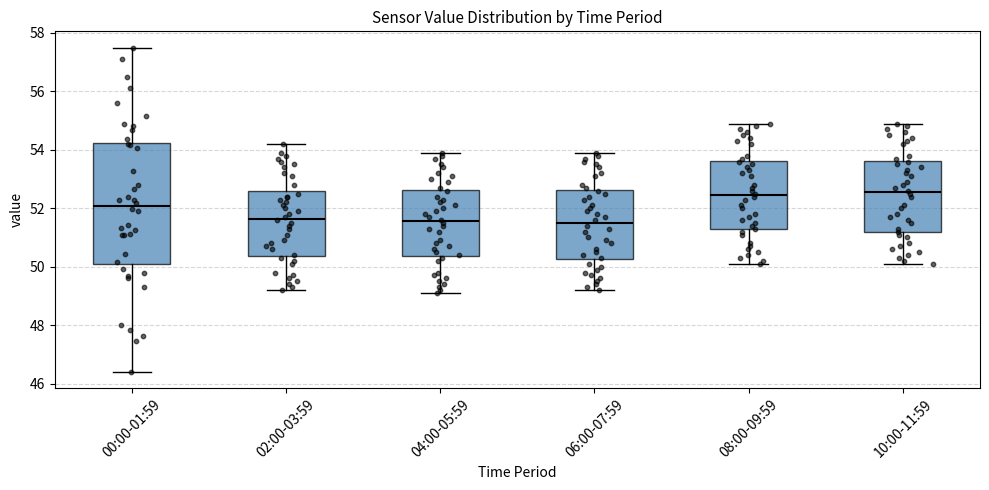

Reading left to right, transcribe this box plot: for each box, give where its median line is, the range the box spans, and where its two whiskers end, as read against the y-axis. The values are not printed on the chart, so give them approximately, as read against the axis.

00:00-01:59: median 52.0, box 50.2 to 54.2, whiskers 46.4 to 57.6
02:00-03:59: median 51.6, box 50.4 to 52.6, whiskers 49.2 to 54.2
04:00-05:59: median 51.6, box 50.4 to 52.6, whiskers 49.2 to 54.0
06:00-07:59: median 51.6, box 50.2 to 52.6, whiskers 49.2 to 54.0
08:00-09:59: median 52.4, box 51.2 to 53.6, whiskers 50.2 to 55.0
10:00-11:59: median 52.6, box 51.2 to 53.6, whiskers 50.2 to 55.0